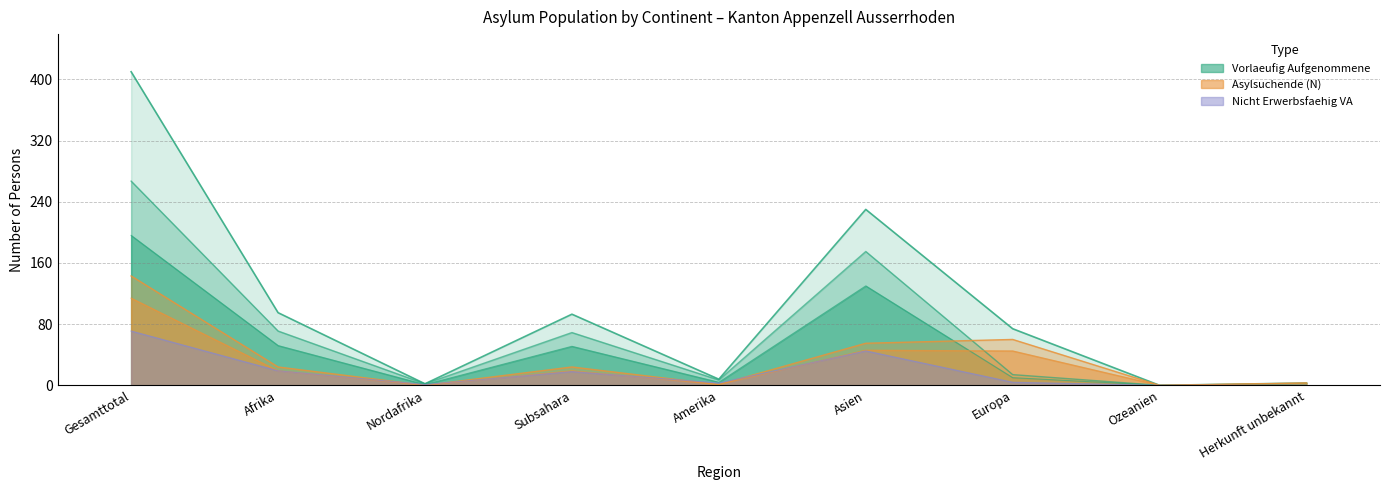

List the labels in order of Vorlaeufig Total value, largest first.

Gesamttotal, Asien, Afrika, Subsahara, Europa, Amerika, Nordafrika, Ozeanien, Herkunft unbekannt